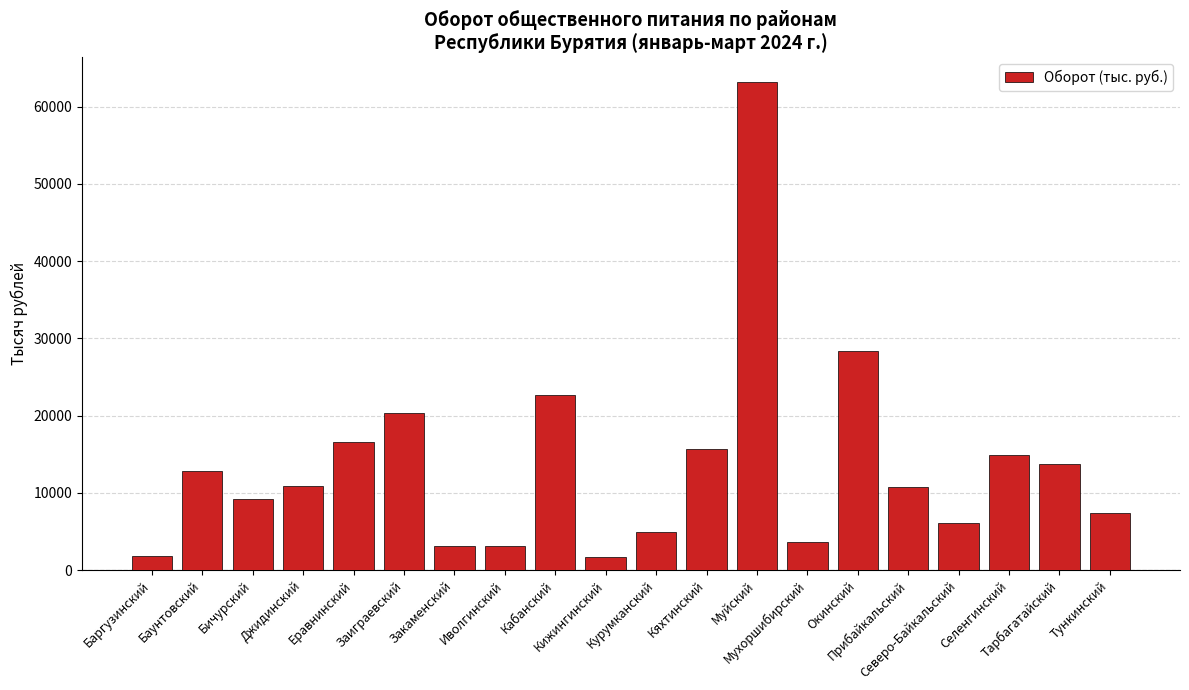

How many data points does each series have?

20